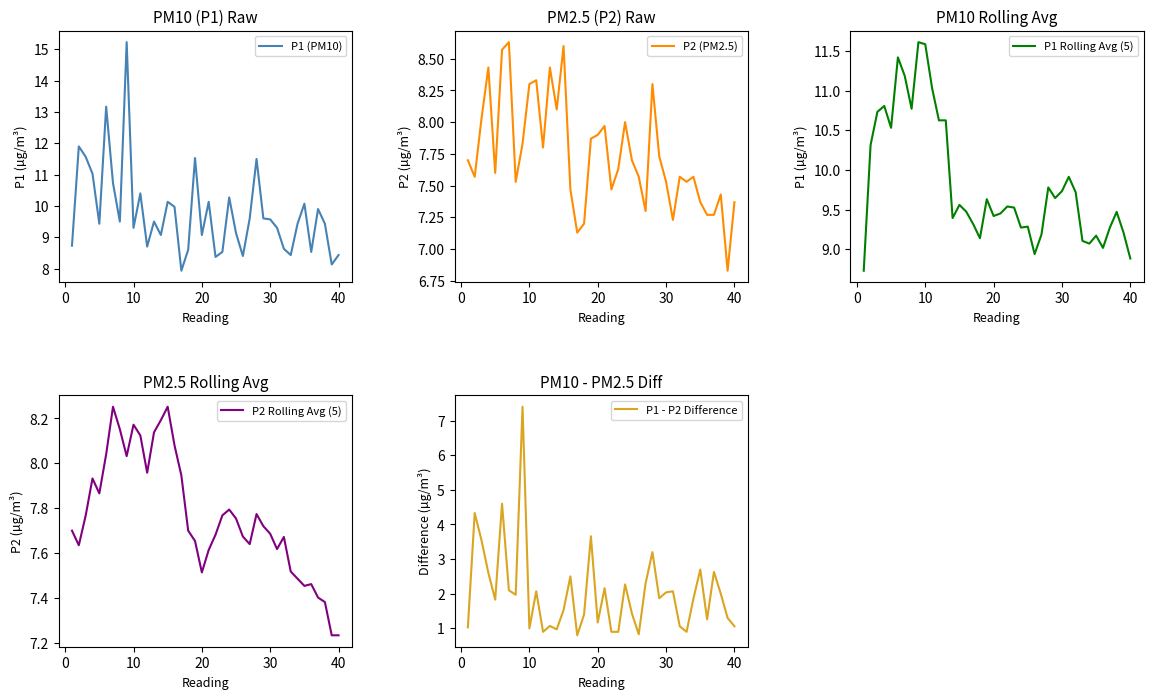

What is the lowest value of the P1 (PM10) series?

7.9